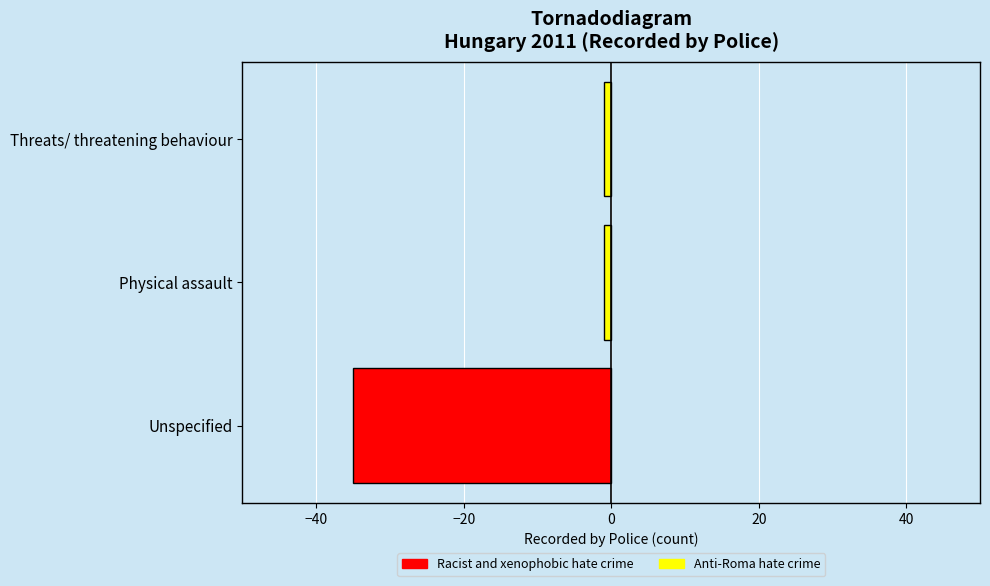

True or false: the data shows -12 at Unspecified.

False